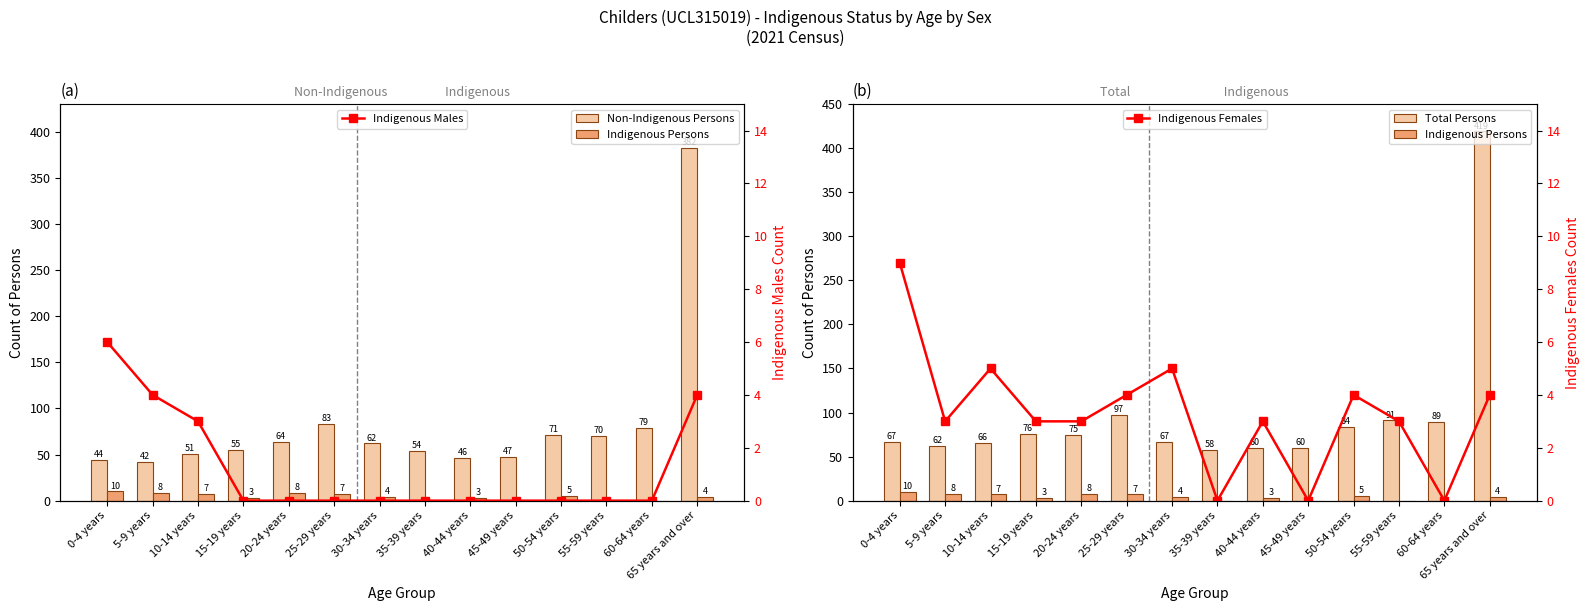

At how many categories does at least one series exceed 383?

1